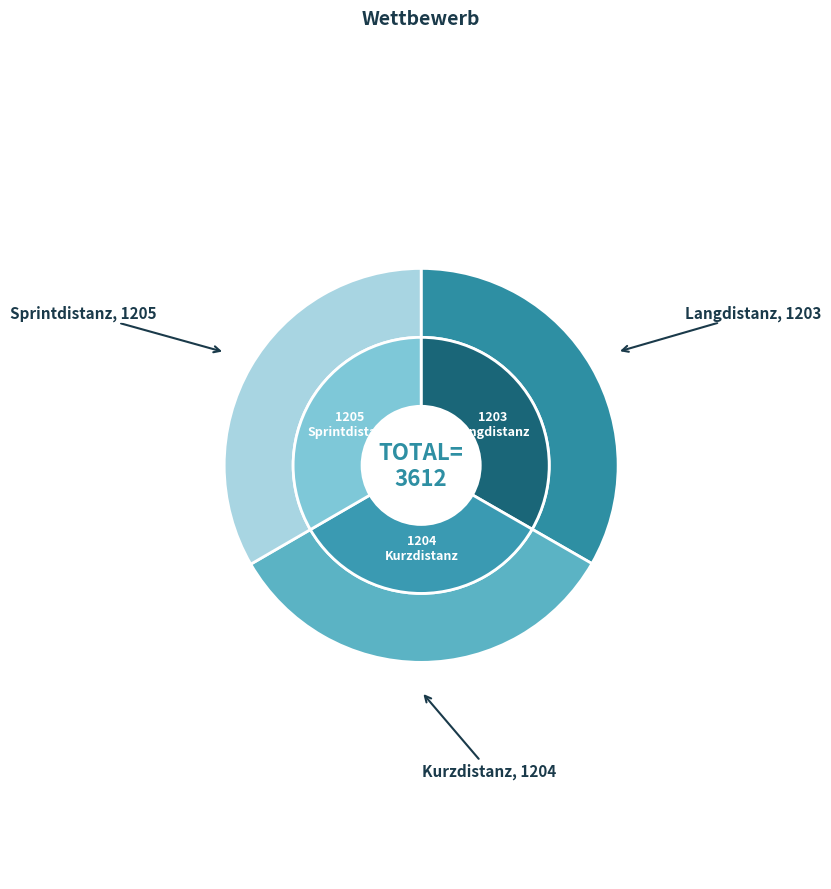

Count the number of slices in the pie.

3